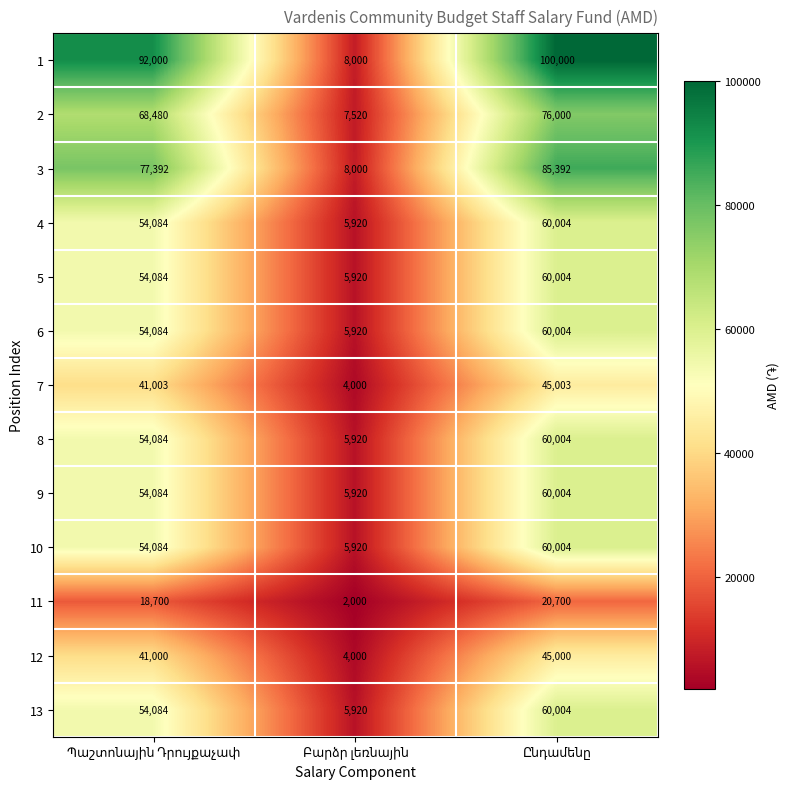

Which series has the largest total across all categories?

1